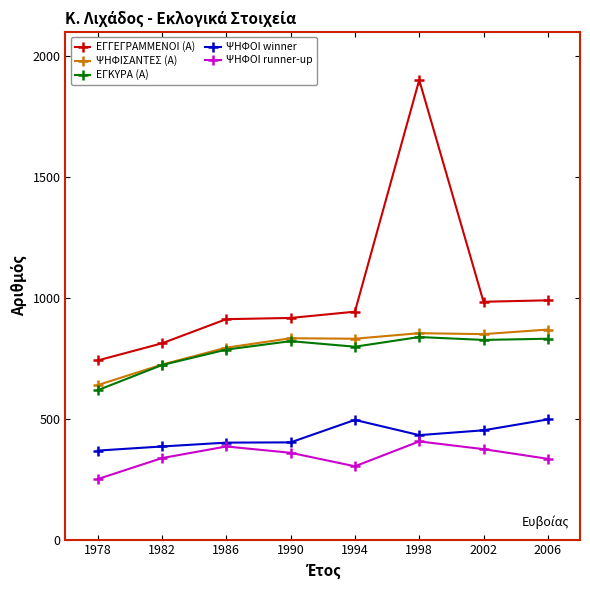

True or false: ΕΓΚΥΡΑ (Α) and ΨΗΦΟΙ winner intersect in this chart.

False